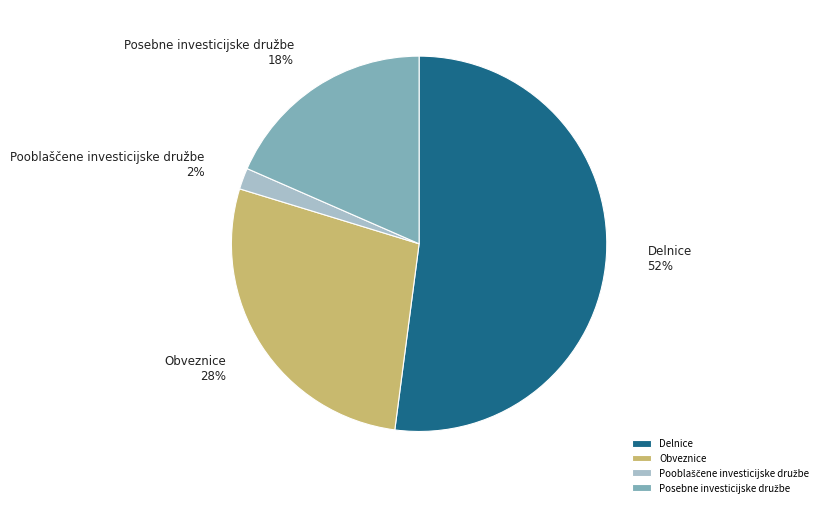

Does any single category account for the majority?

Yes